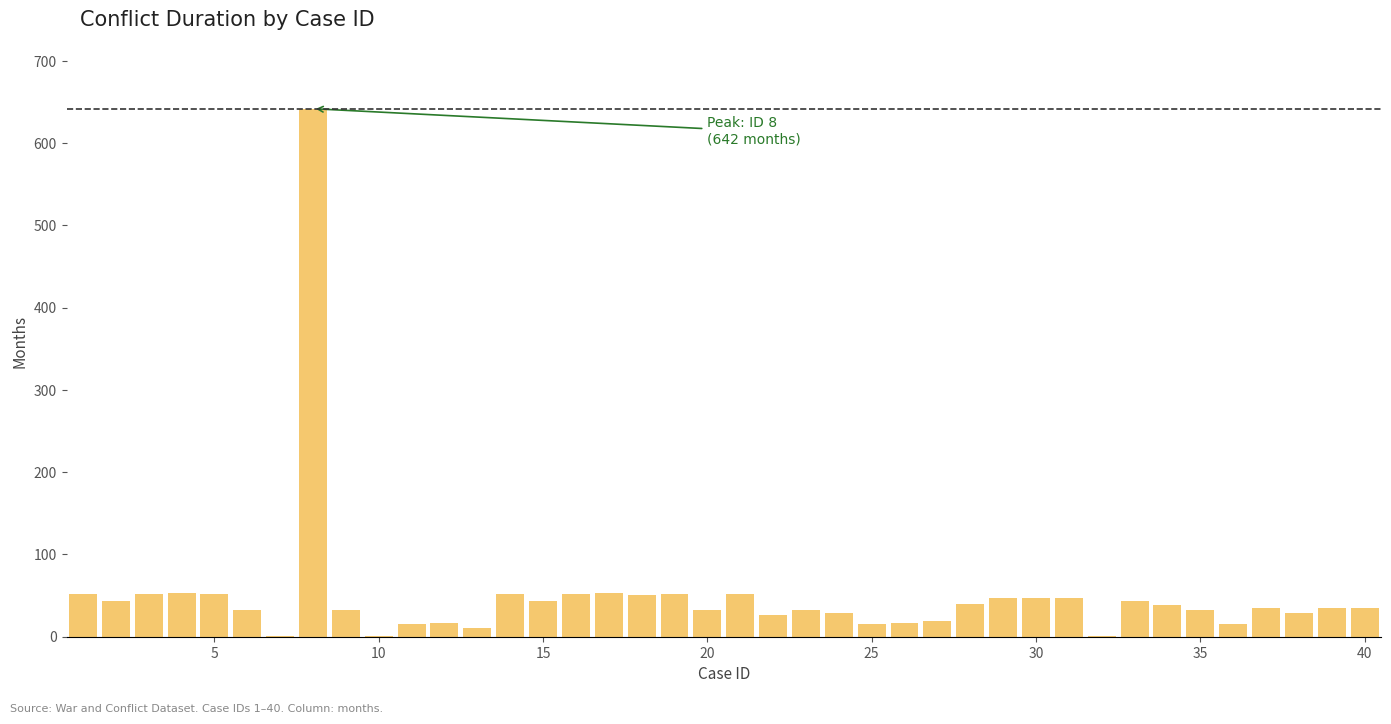

What is the maximum value shown in the chart?

642